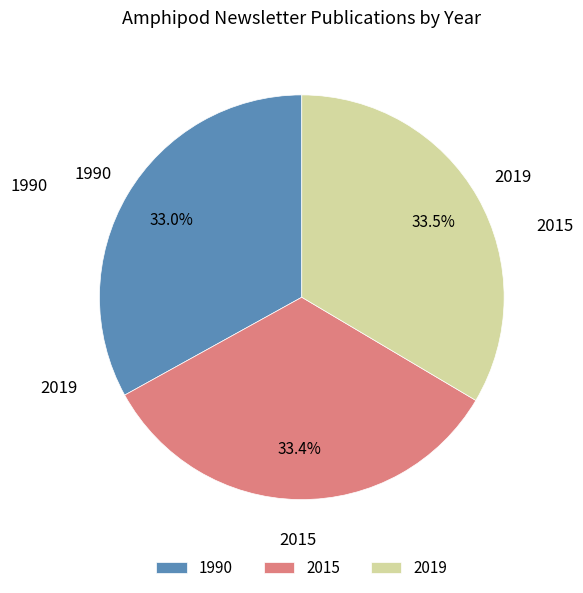

To the nearest percent, what is the combined percentage of 2015 and 1990?

66%